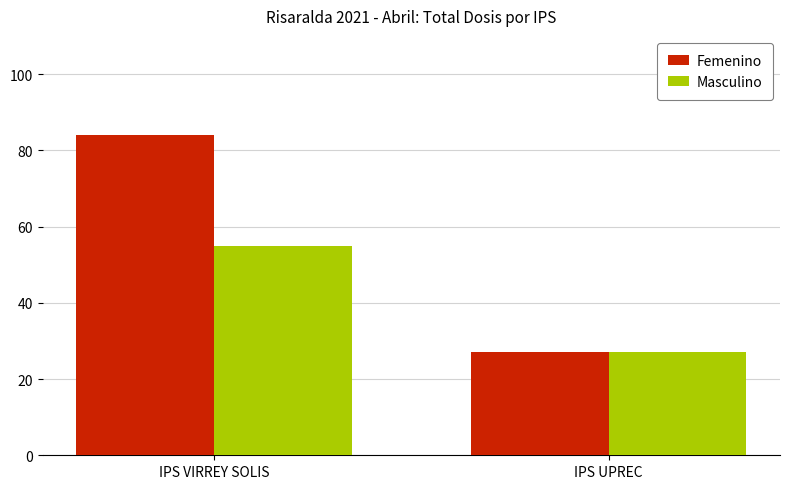

Is it true that Masculino equals 37 at IPS VIRREY SOLIS?

False